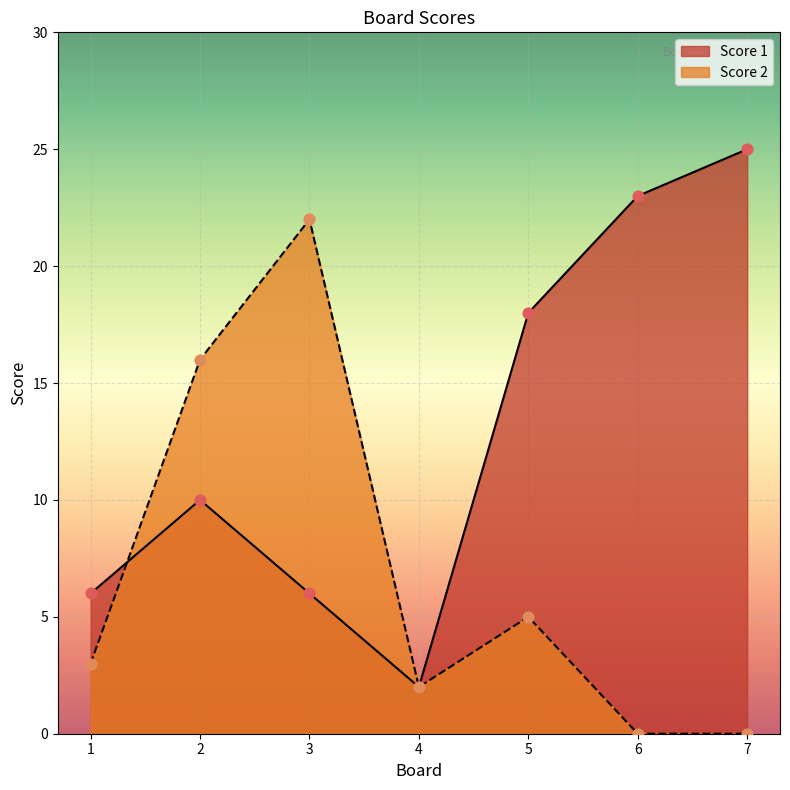

Which series has the largest total across all categories?

Score 1